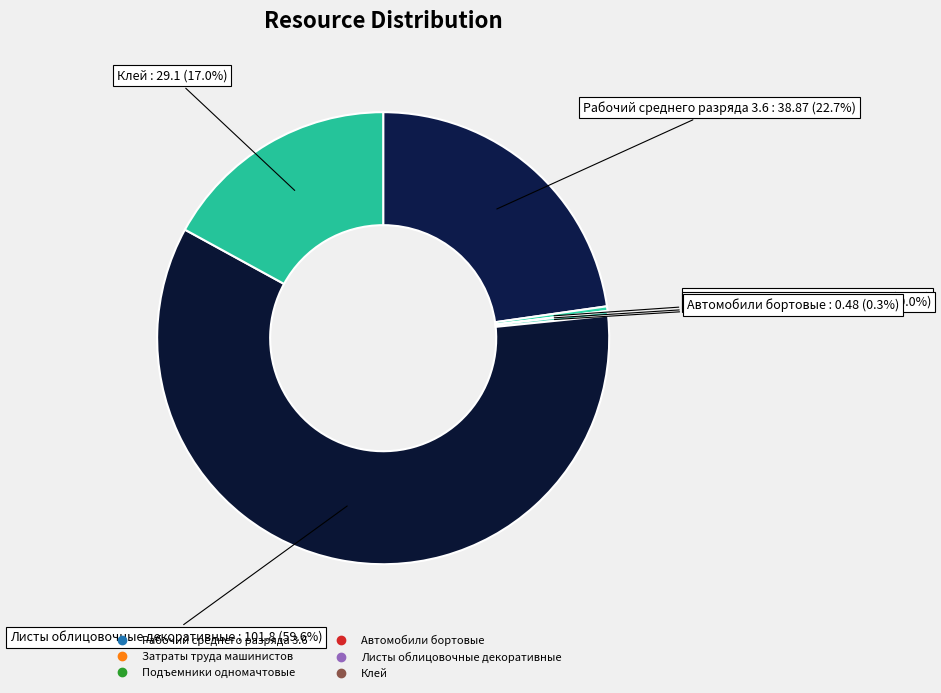

The Затраты труда машинистов slice represents 15% of the pie. True or false?

False